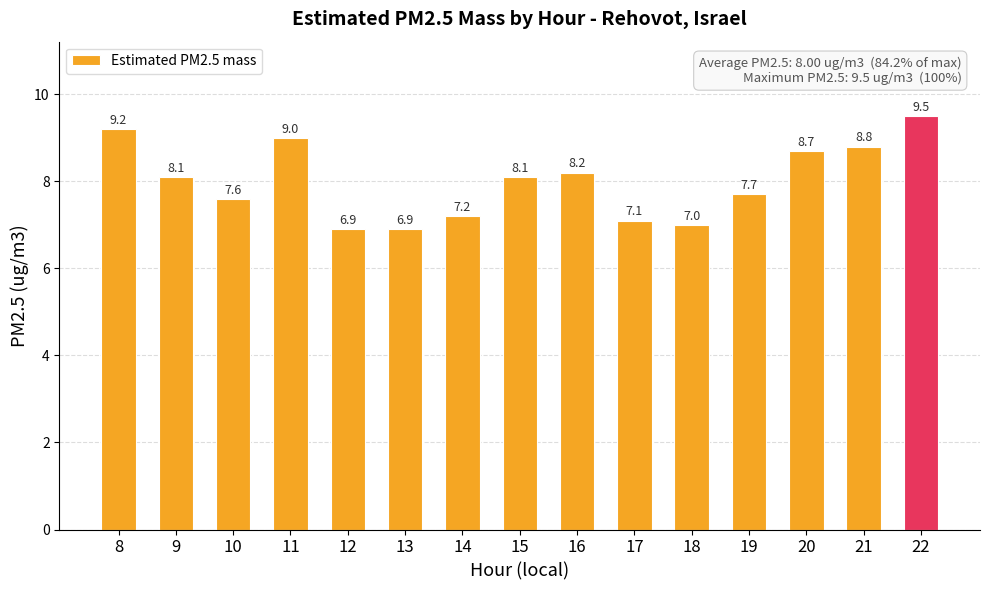

What is the ratio of the value at 17 to the value at 8?

0.8